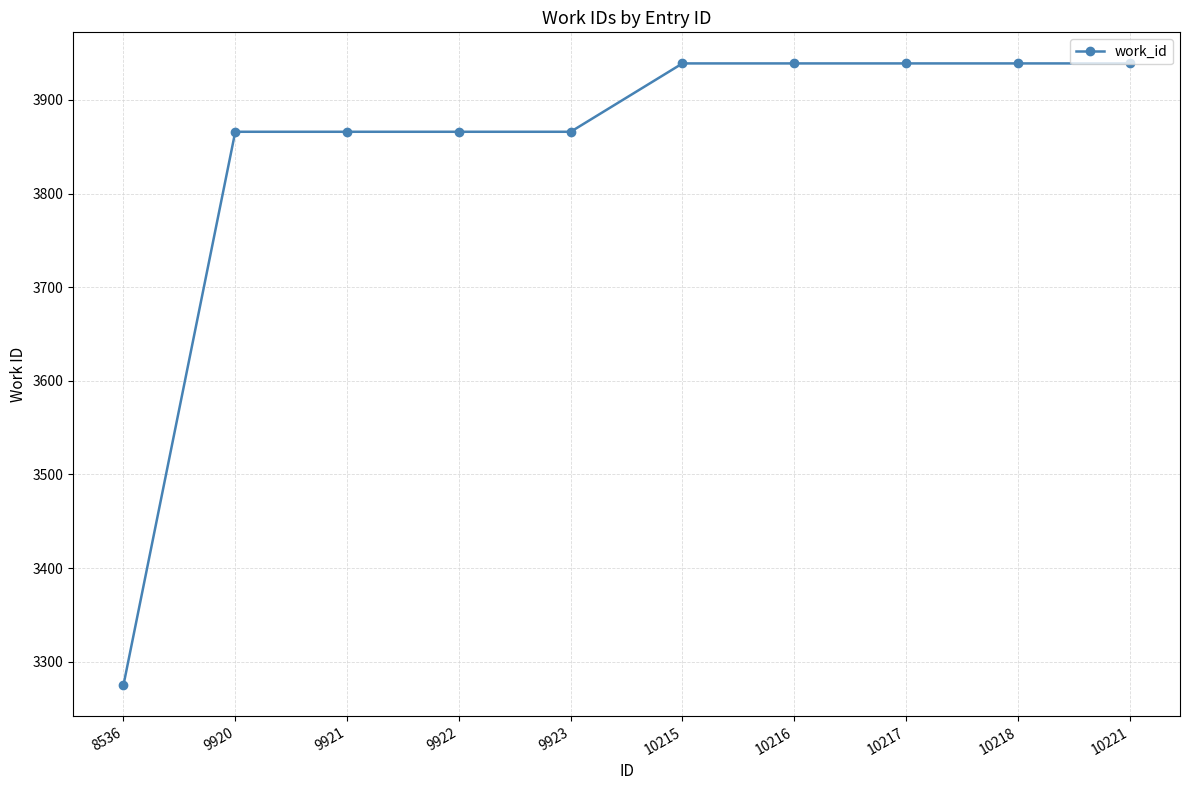

Is it true that the value at 9923 is 3866?

True